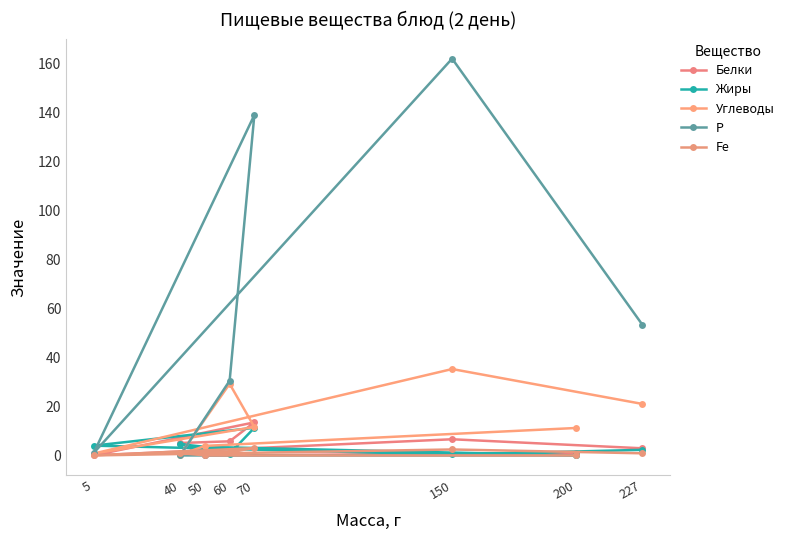

How many data points in Fe are above 1?

3